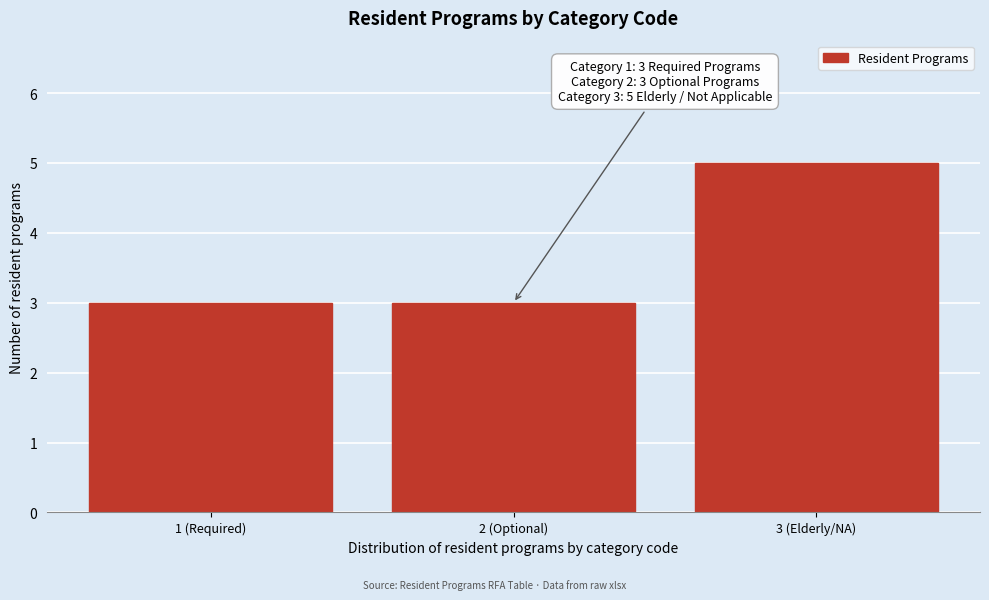

Reading left to right, extract all data points from this chart.

1 (Required)=3	2 (Optional)=3	3 (Elderly/NA)=5